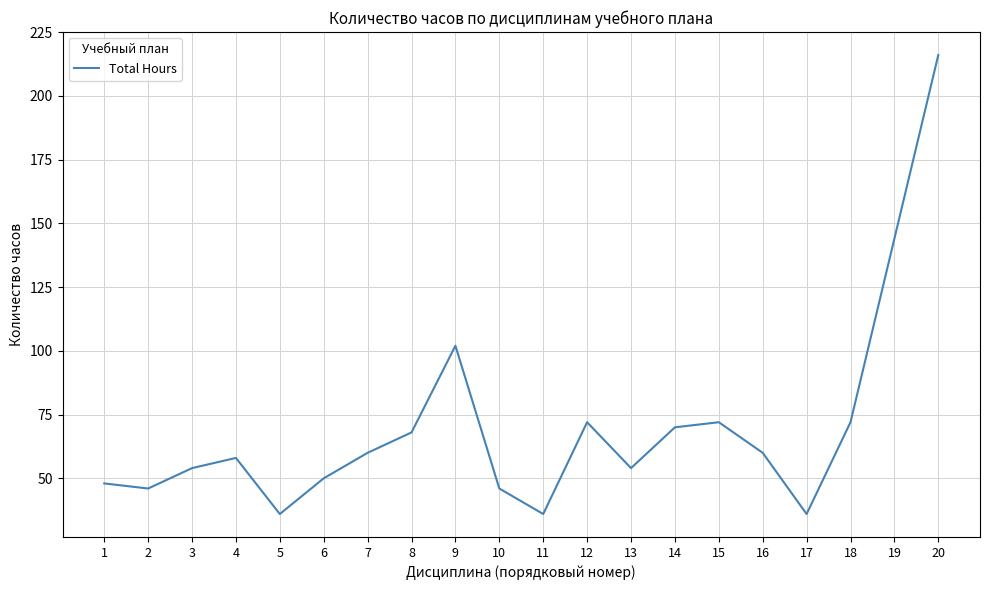

At which category does the chart reach its peak across all series?

20